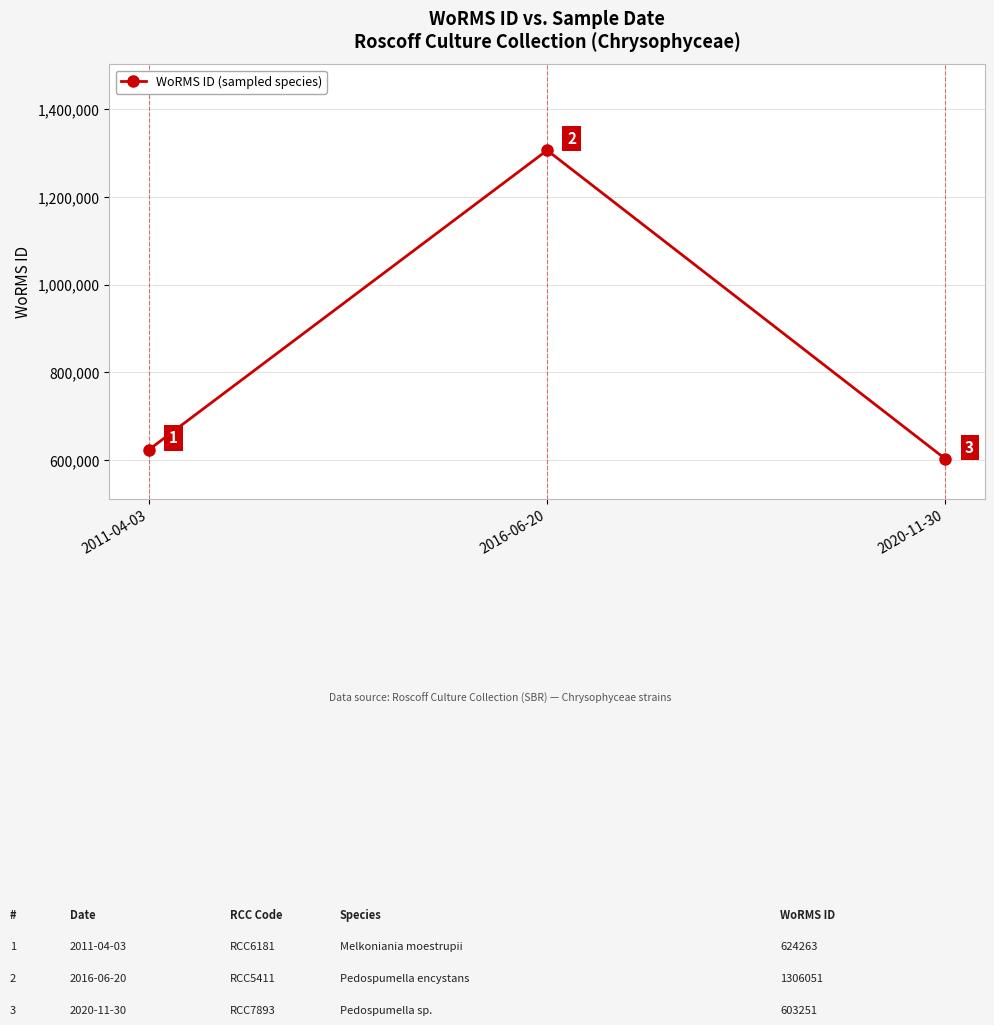

What is the label of the 1st point from the right?

2020-11-30